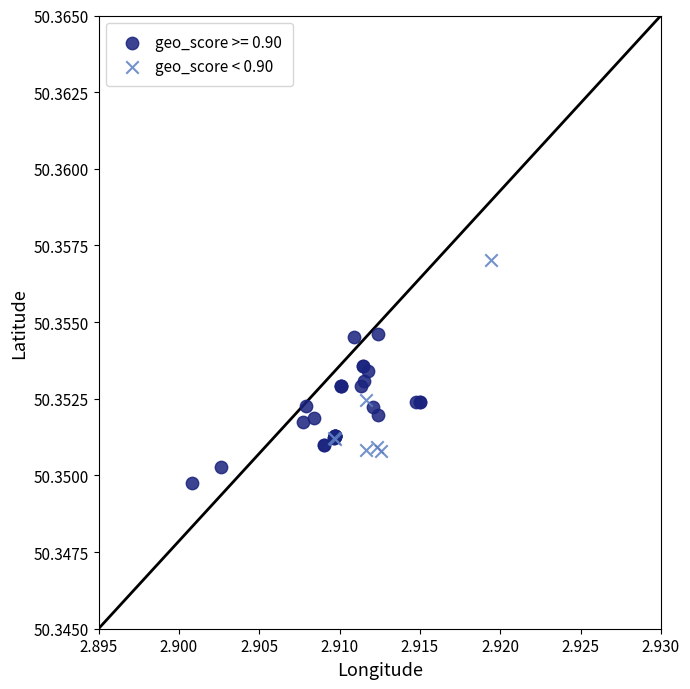

Which series reaches the minimum Y coordinate?

geo_score >= 0.90